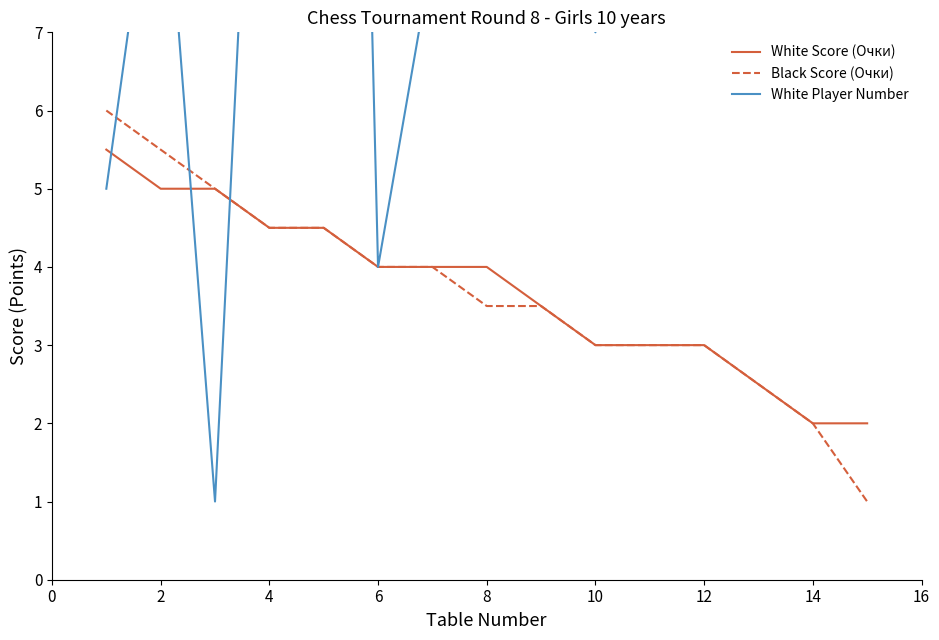

What is the minimum value for White Score (Очки)?

2.0